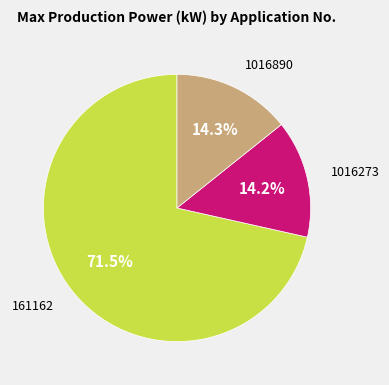

To the nearest percent, what is the average slice percentage?

33%